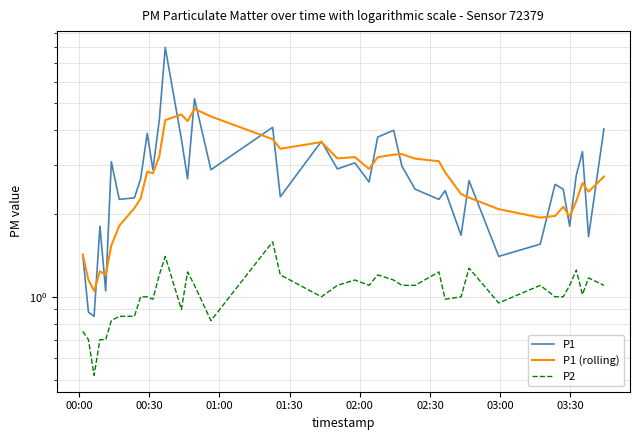

After their last crossing, which series has the higher values: P1 (rolling) or P1?

P1